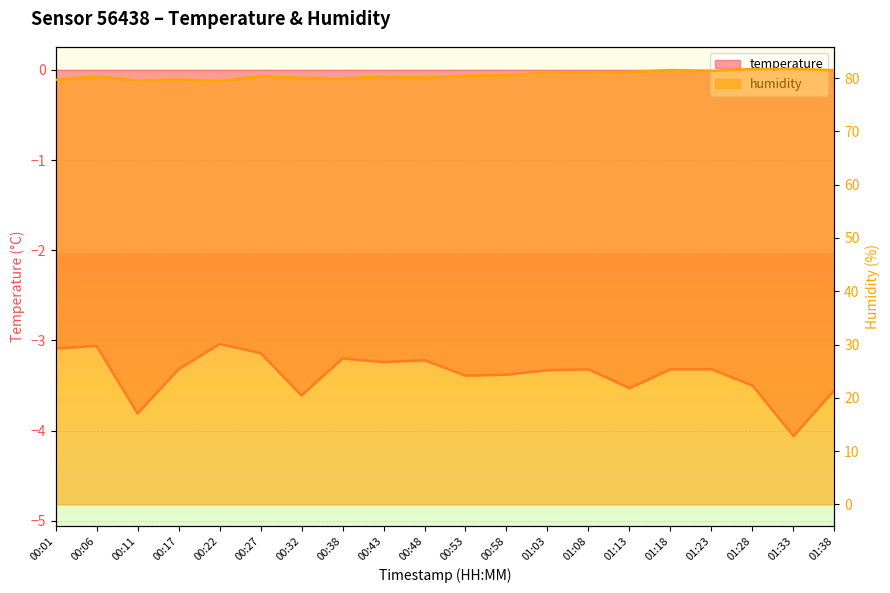

What is the difference between the humidity values at 00:27 and 01:13?

0.8